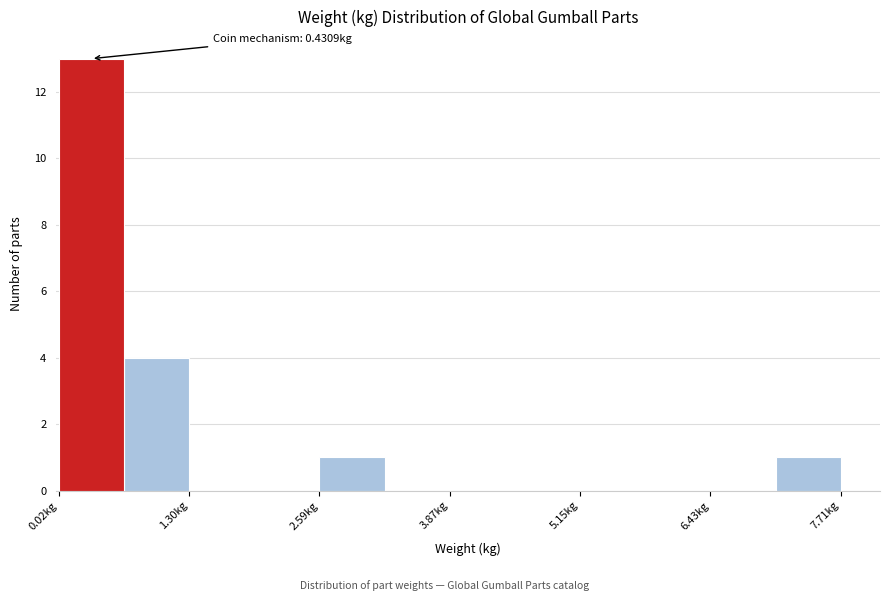

Around what value on the x-axis is the tallest bar? Give the approximate position of its centre, as read against the axis.

0.4